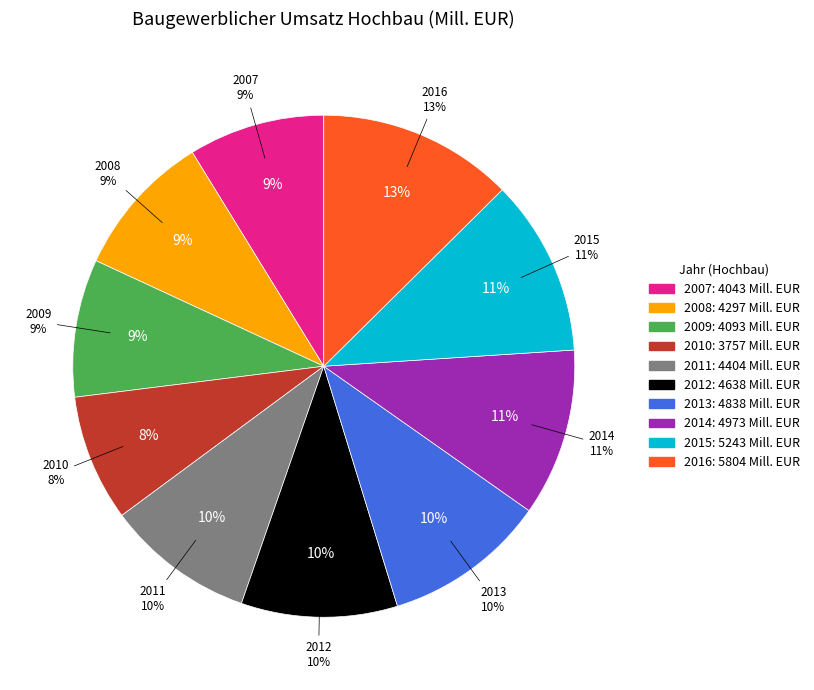

To the nearest percent, what portion does 2013 represent?

10%